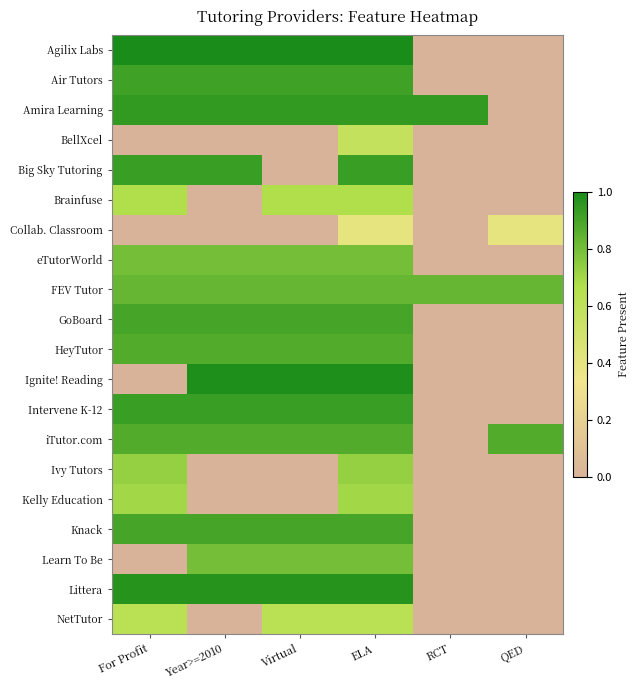

At ELA, list the series in order from largest to smallest.

Agilix Labs, Ignite! Reading, Littera, Amira Learning, Big Sky Tutoring, Intervene K-12, Air Tutors, GoBoard, Knack, HeyTutor, iTutor.com, FEV Tutor, eTutorWorld, Learn To Be, Ivy Tutors, Kelly Education, Brainfuse, NetTutor, BellXcel, Collab. Classroom